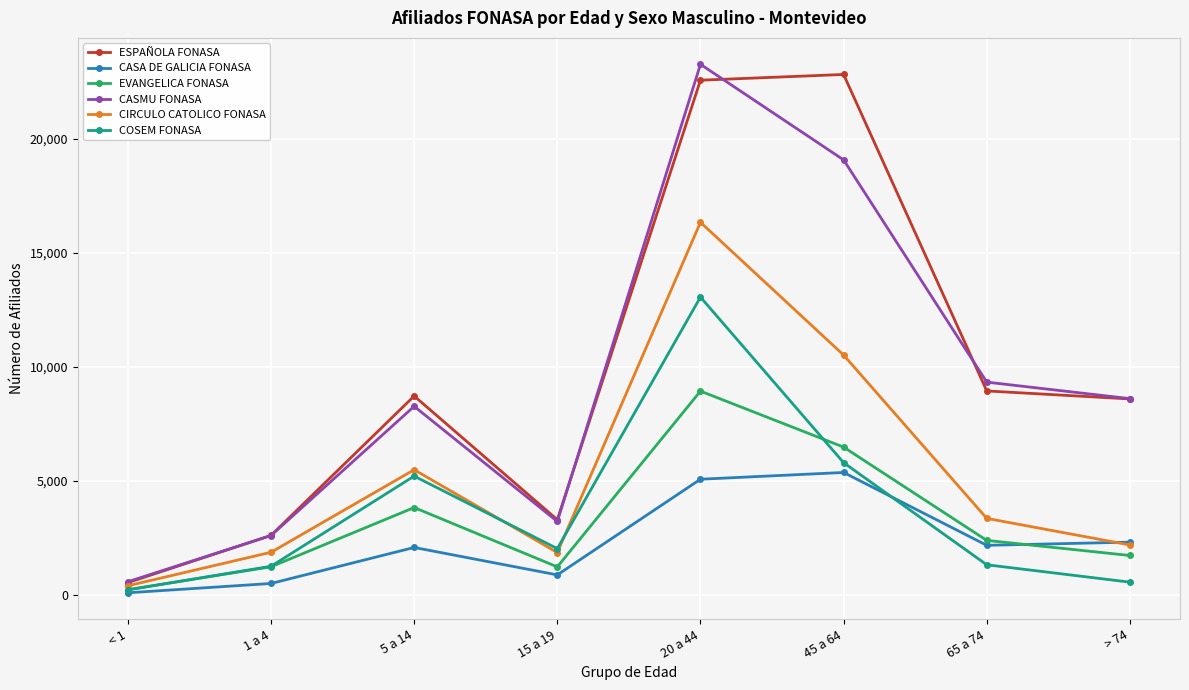

True or false: CIRCULO CATOLICO FONASA has a value of 1876 at 1 a 4.

True